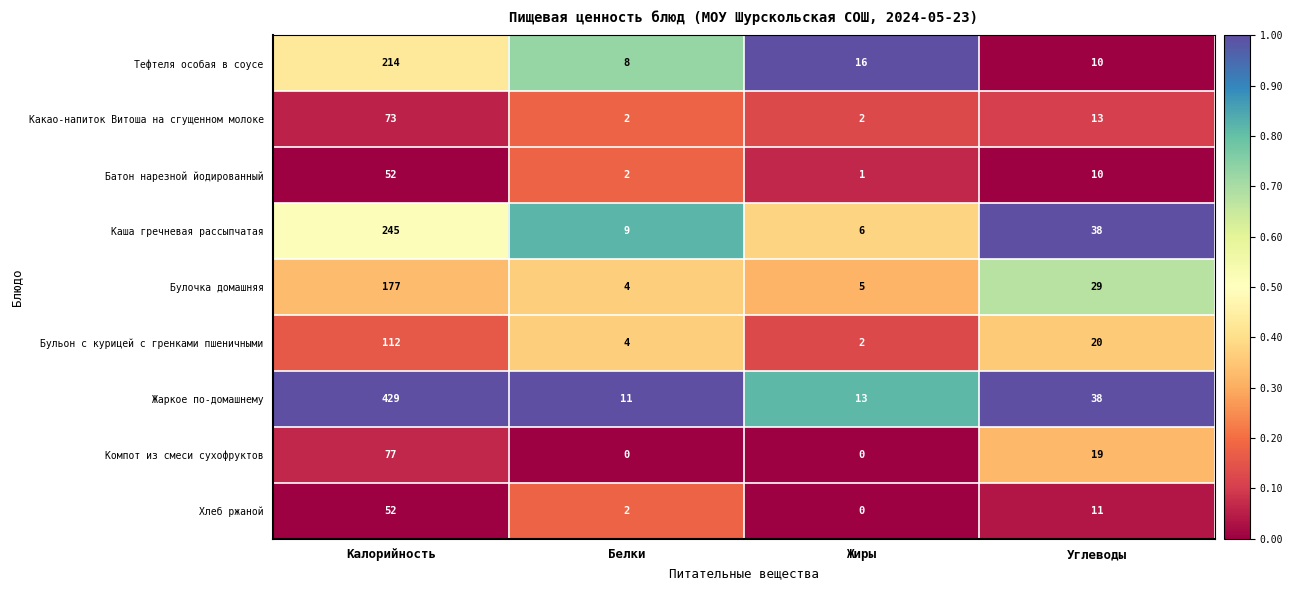

At how many categories does at least one series exceed 0?

4